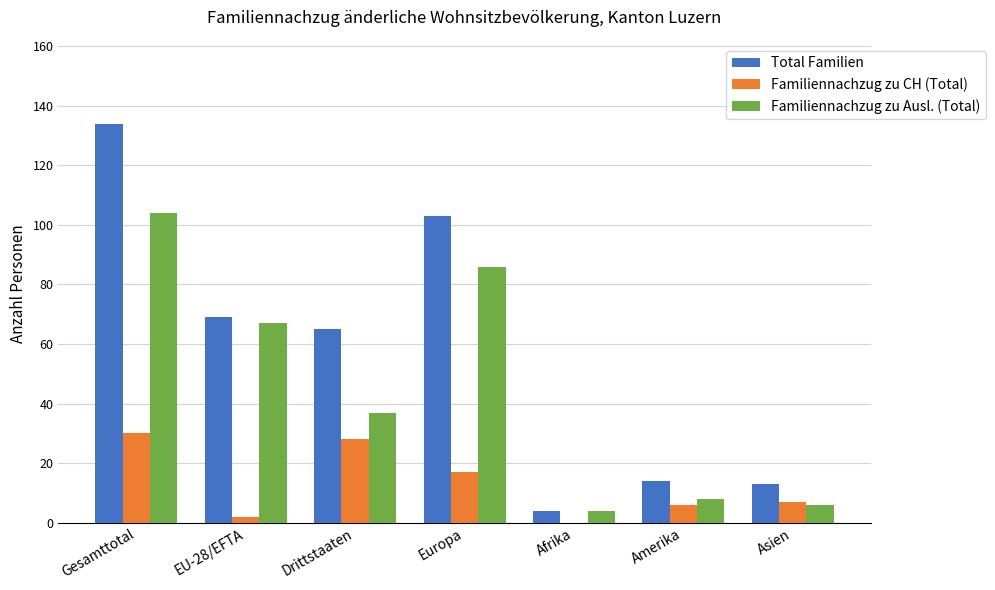

Which series has the largest range (max minus min)?

Total Familien